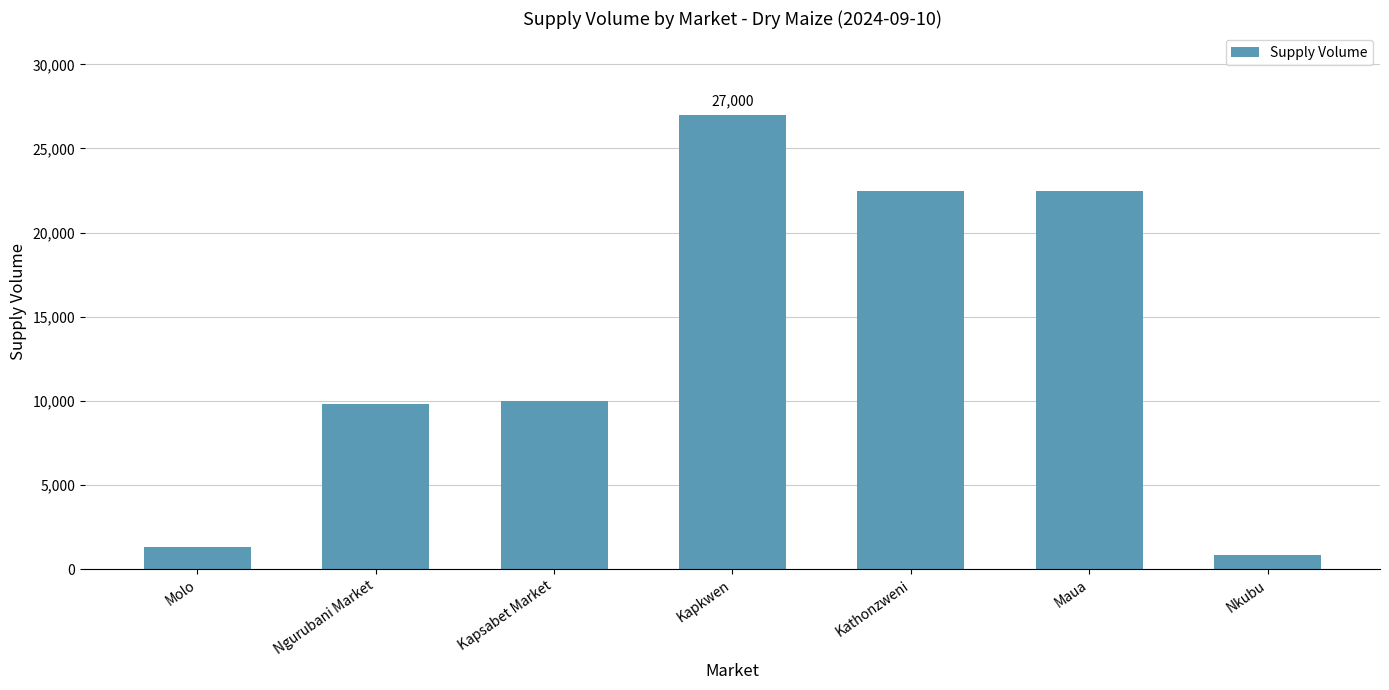

Are the bars grouped side by side (vs. stacked)?

No